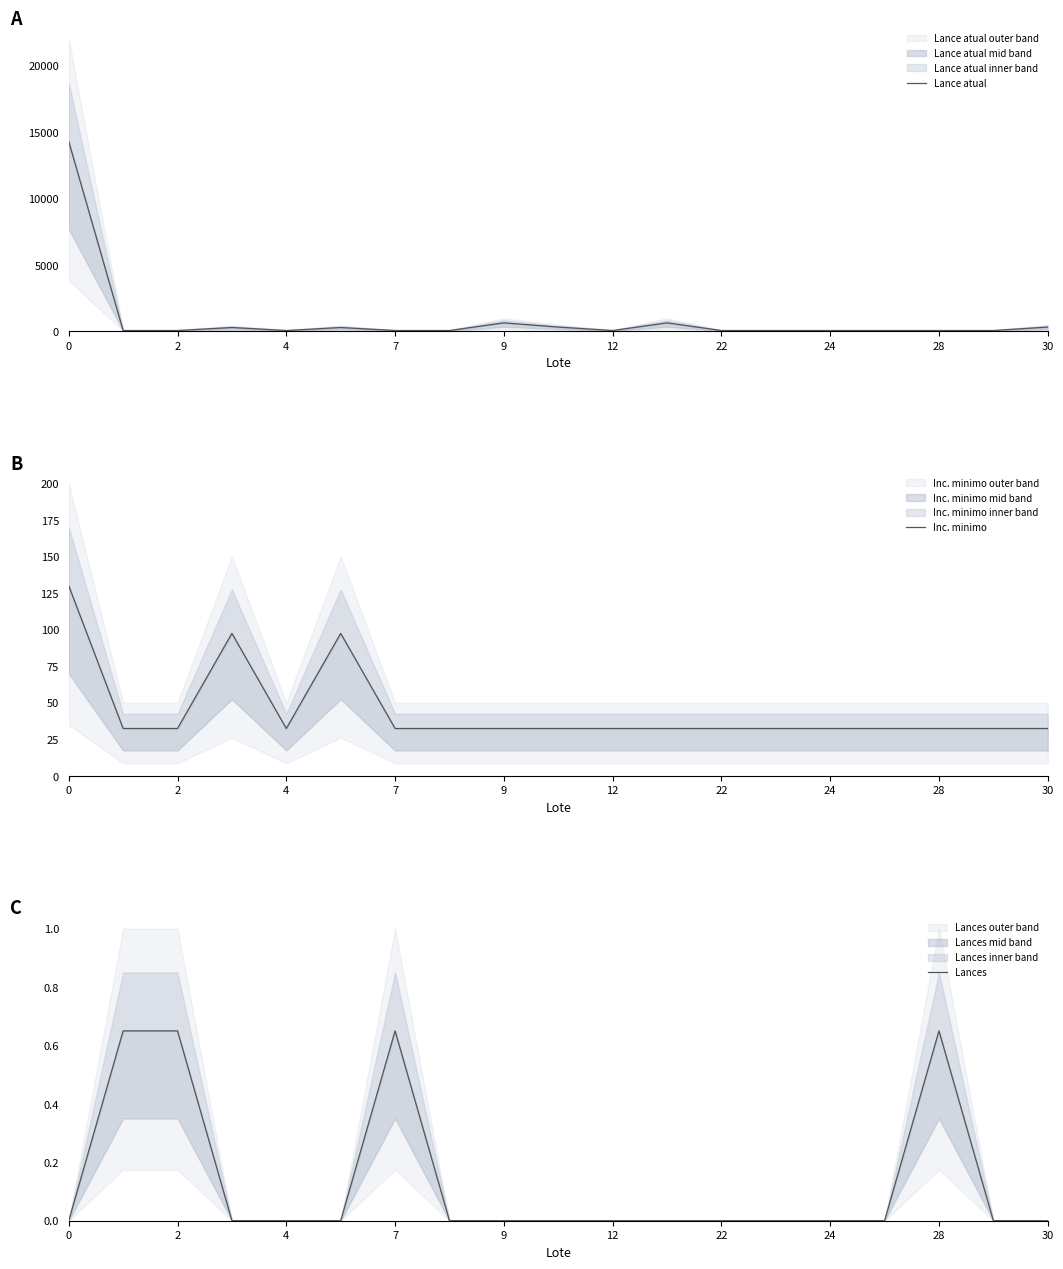

What is the value of the Lance atual point at the 12th from the left?

643.5